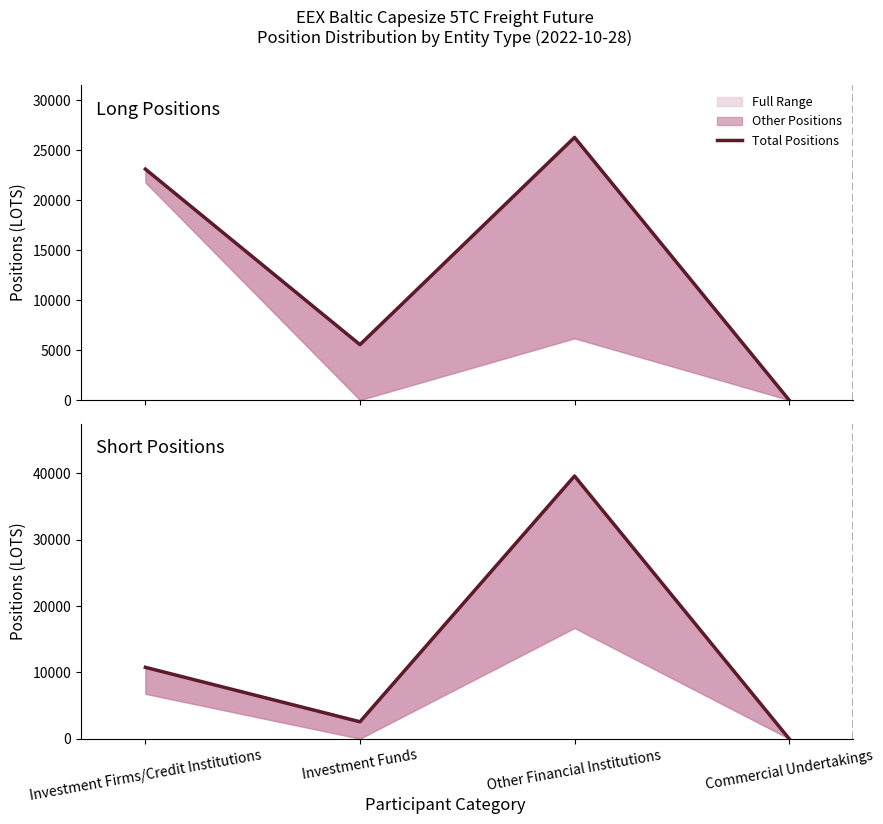

Which series has the largest range (max minus min)?

Short Positions